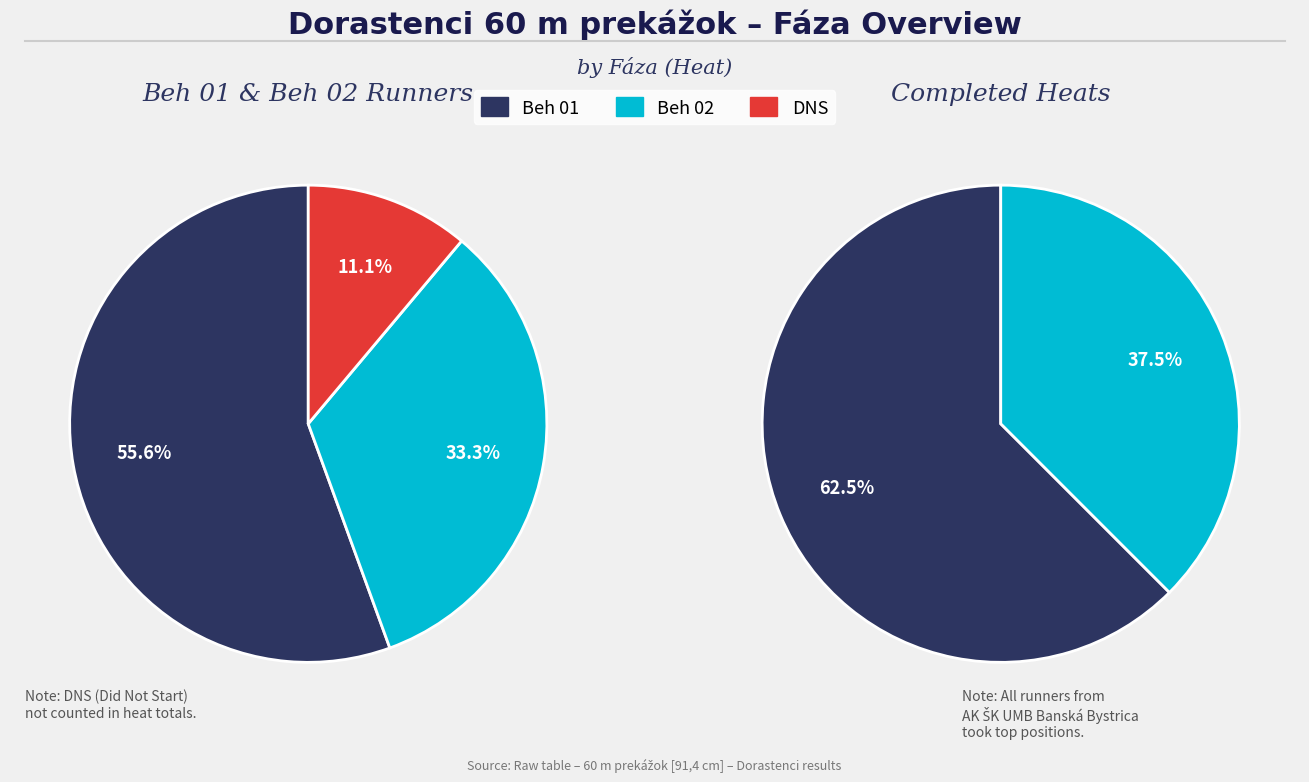

What percentage is the DNS slice, to the nearest percent?

11%